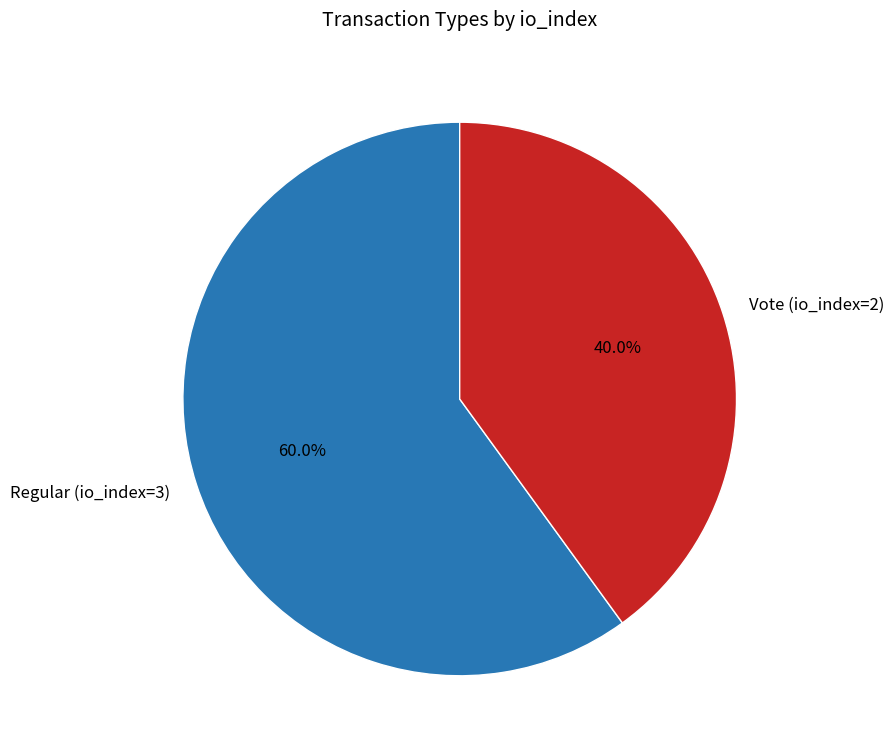

Rank the categories by value from highest to lowest.

Regular (io_index=3), Vote (io_index=2)